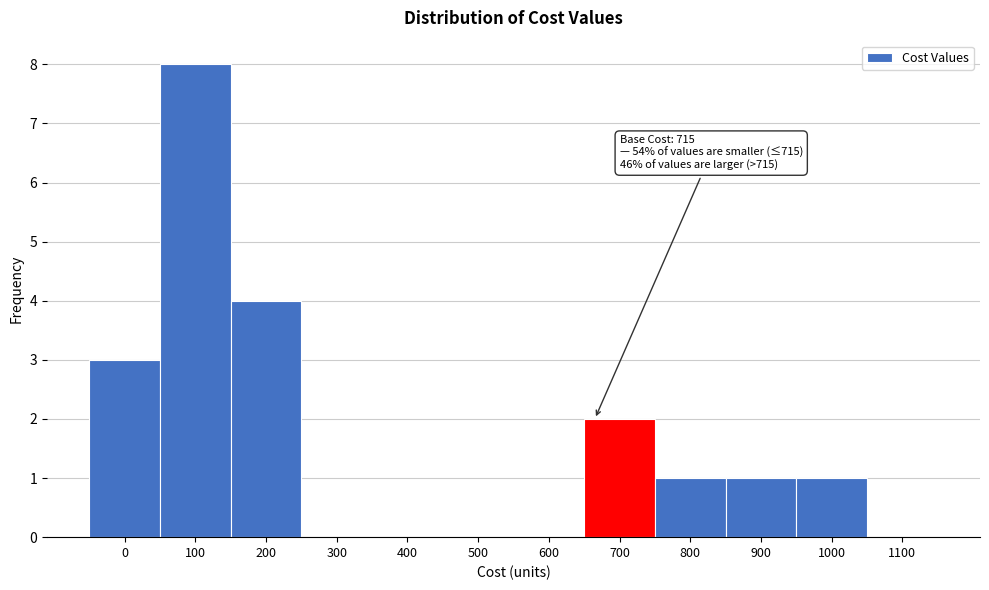

Reading left to right, list all the values displayed in this chart.

0=3	100=8	200=4	300=0	400=0	500=0	600=0	700=2	800=1	900=1	1000=1	1100=0